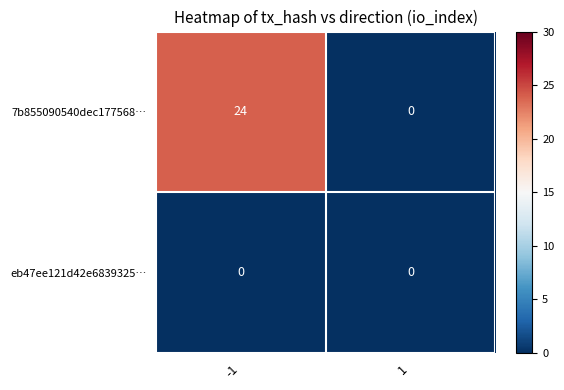

Which series has the widest spread of values?

7b855090540dec177568…